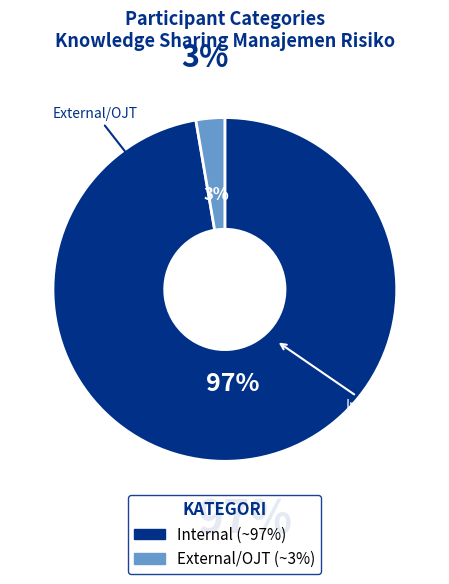

Is there any slice that represents more than half of the pie?

Yes